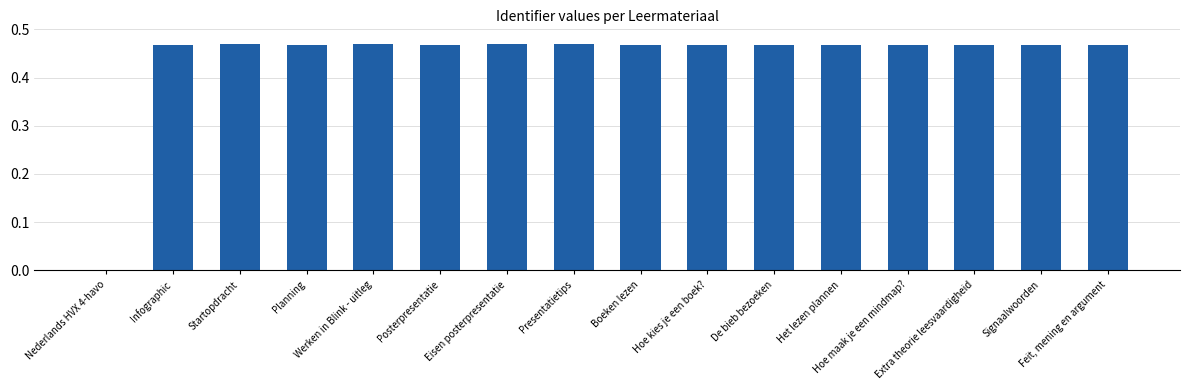

How many values are between 0 and 1?

16